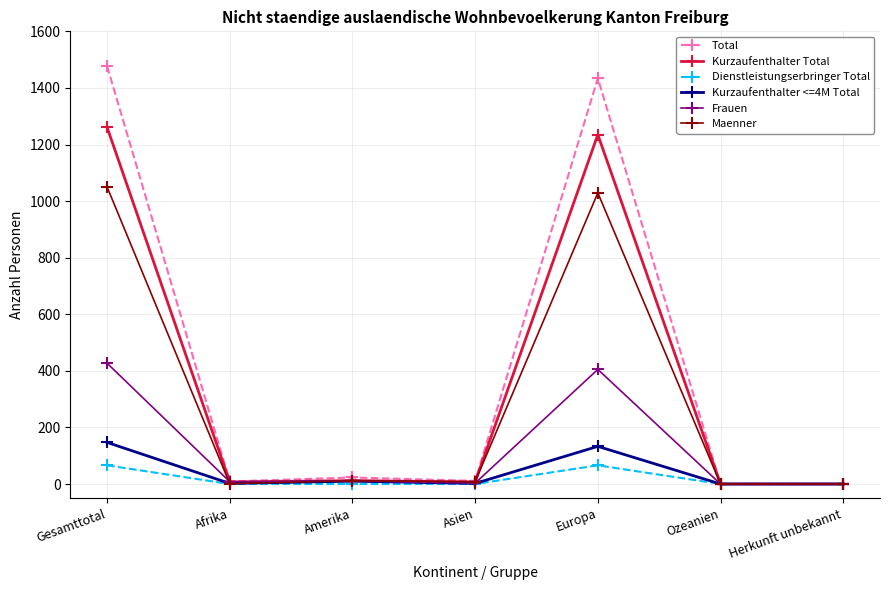

Rank the series by their maximum value, from highest to lowest.

Total, Kurzaufenthalter Total, Maenner, Frauen, Kurzaufenthalter <=4M Total, Dienstleistungserbringer Total